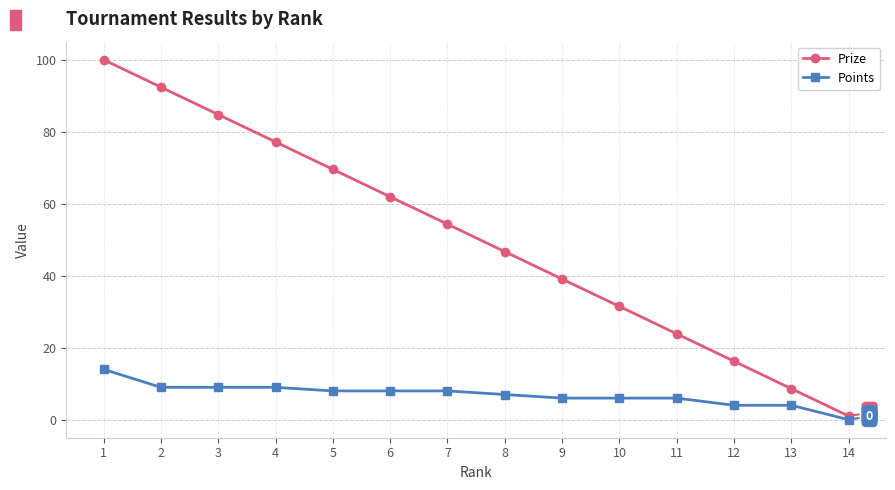

Where does the Prize series first go above 54?

1